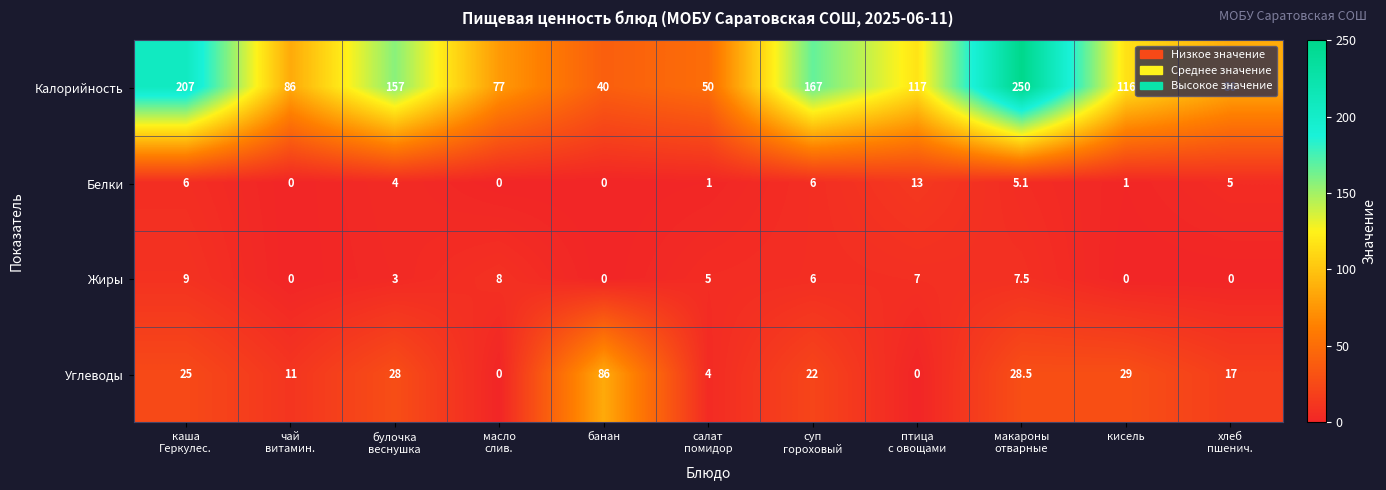

How many distinct data groups are displayed?

4